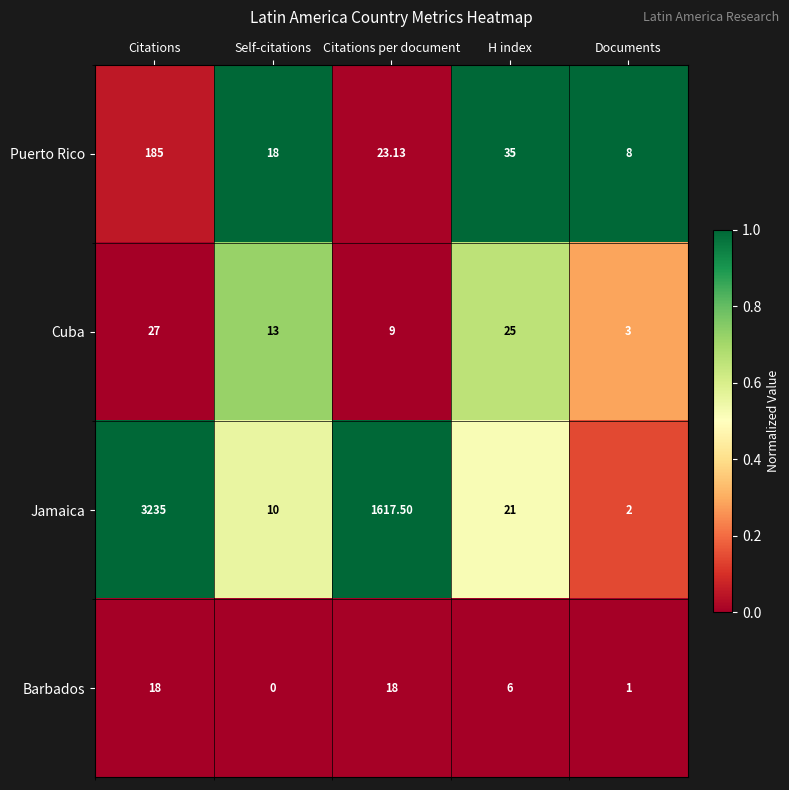

Rank the series by their maximum value, from highest to lowest.

Jamaica, Puerto Rico, Cuba, Barbados